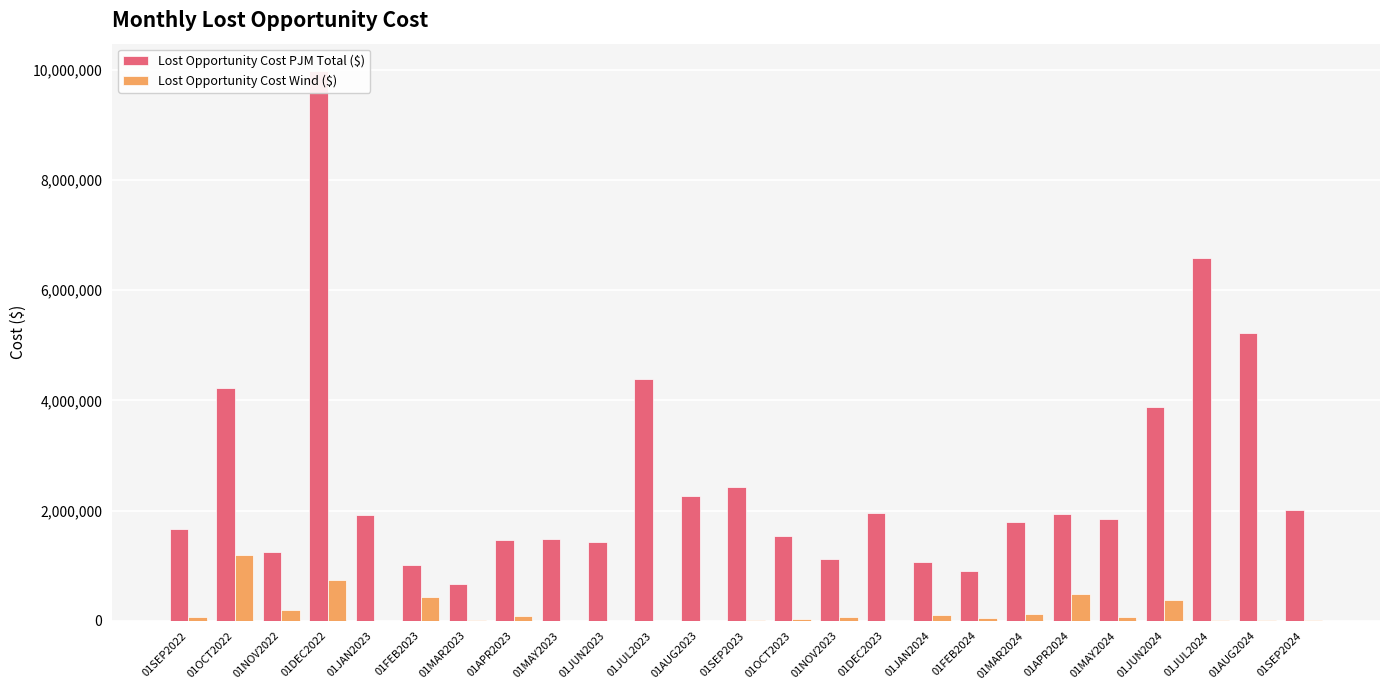

Are the bars grouped side by side (vs. stacked)?

Yes